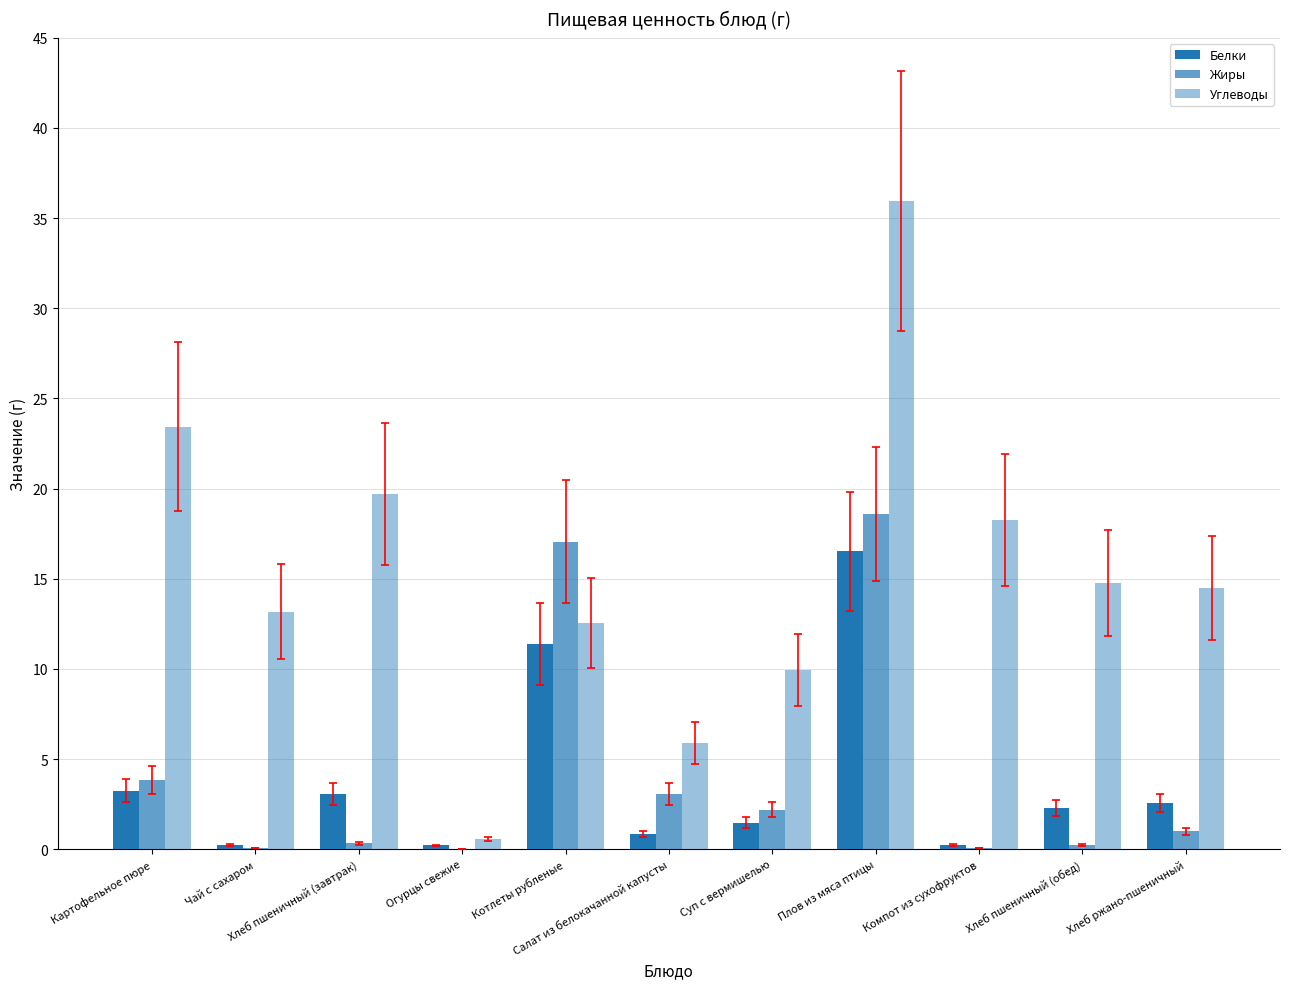

What is the value of the Белки bar at the 5th from the left?

11.4